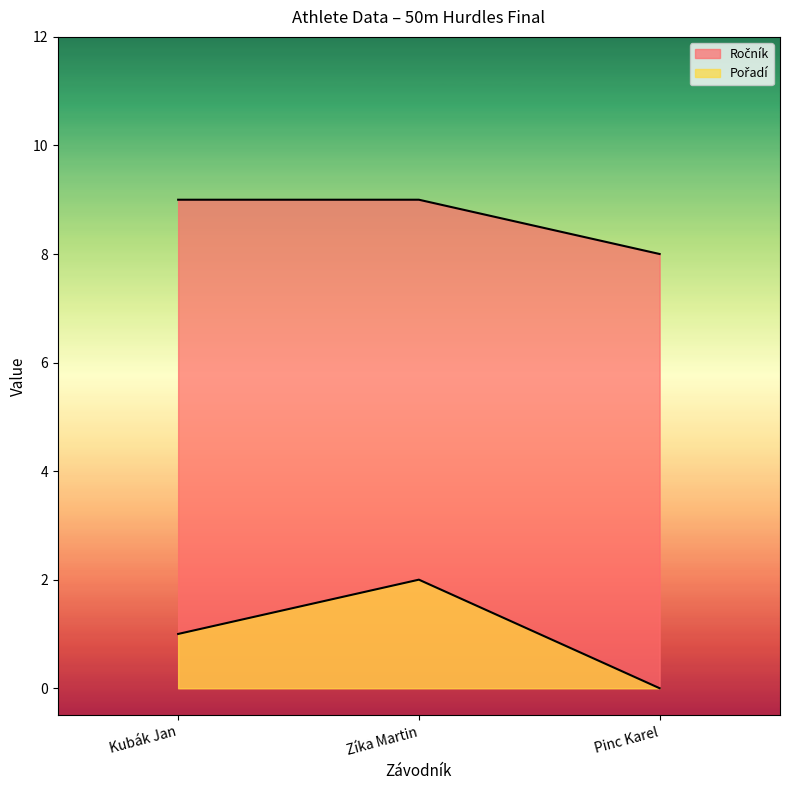

Where does the Pořadí series first go above 1?

Zíka Martin